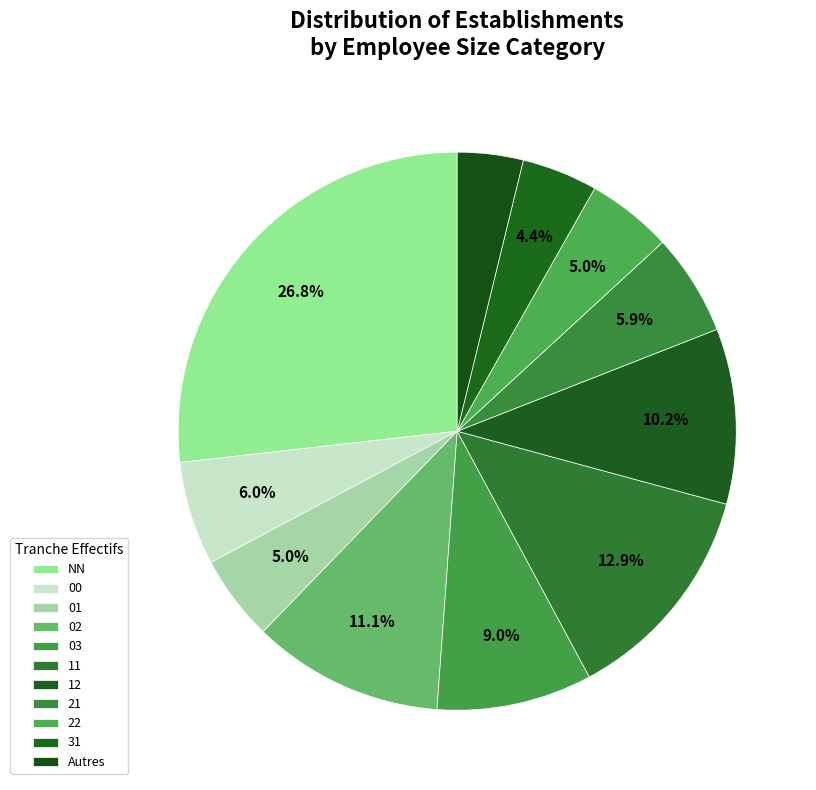

How many slices are in this pie chart?

11